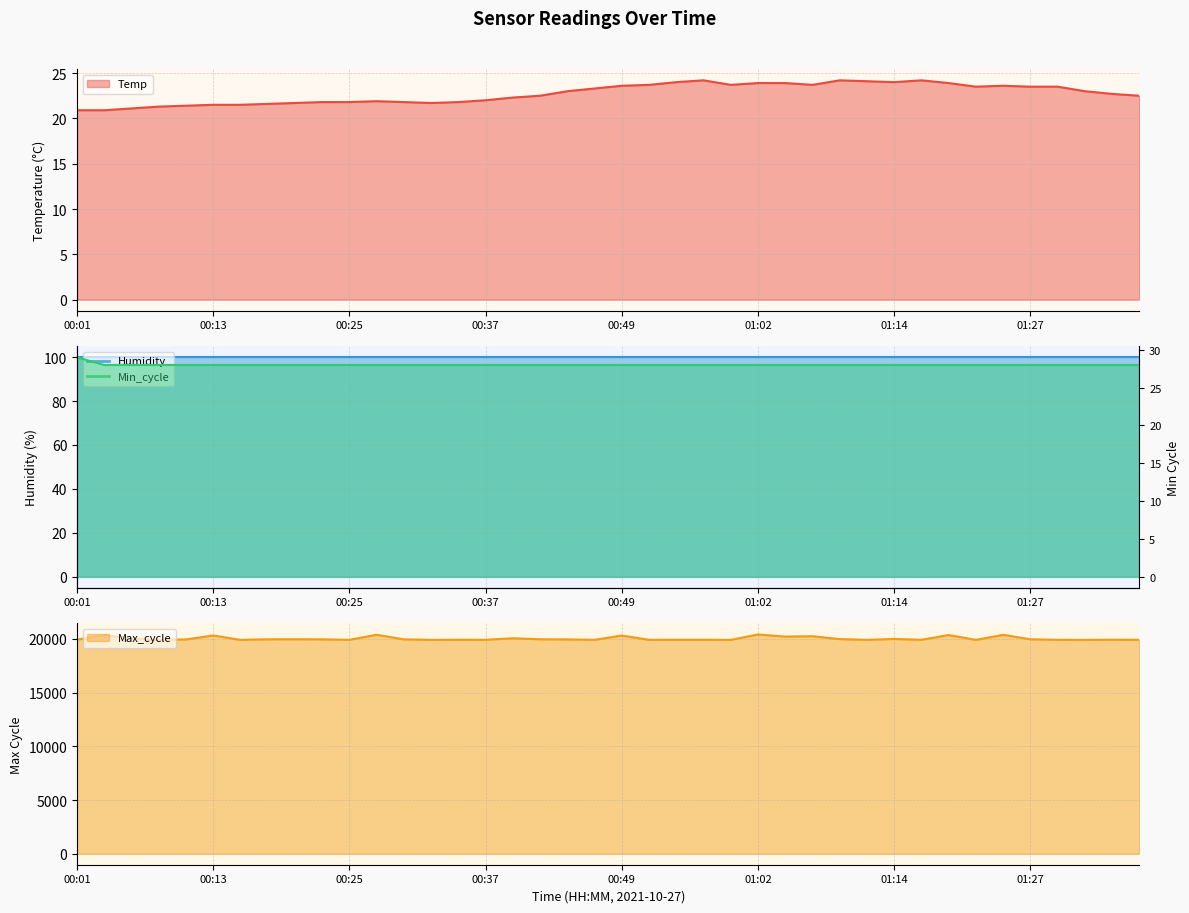

At which category does Temp reach its first local peak?

00:27